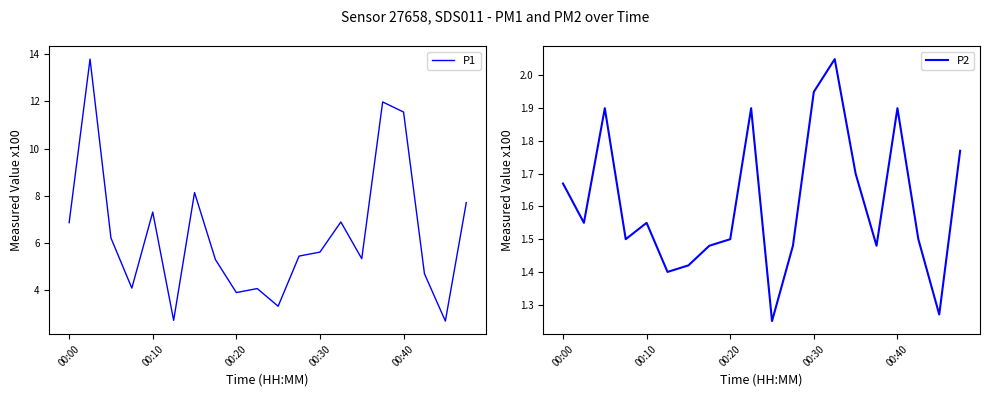

What is the difference between the maximum and minimum values in the P2 series?

0.8